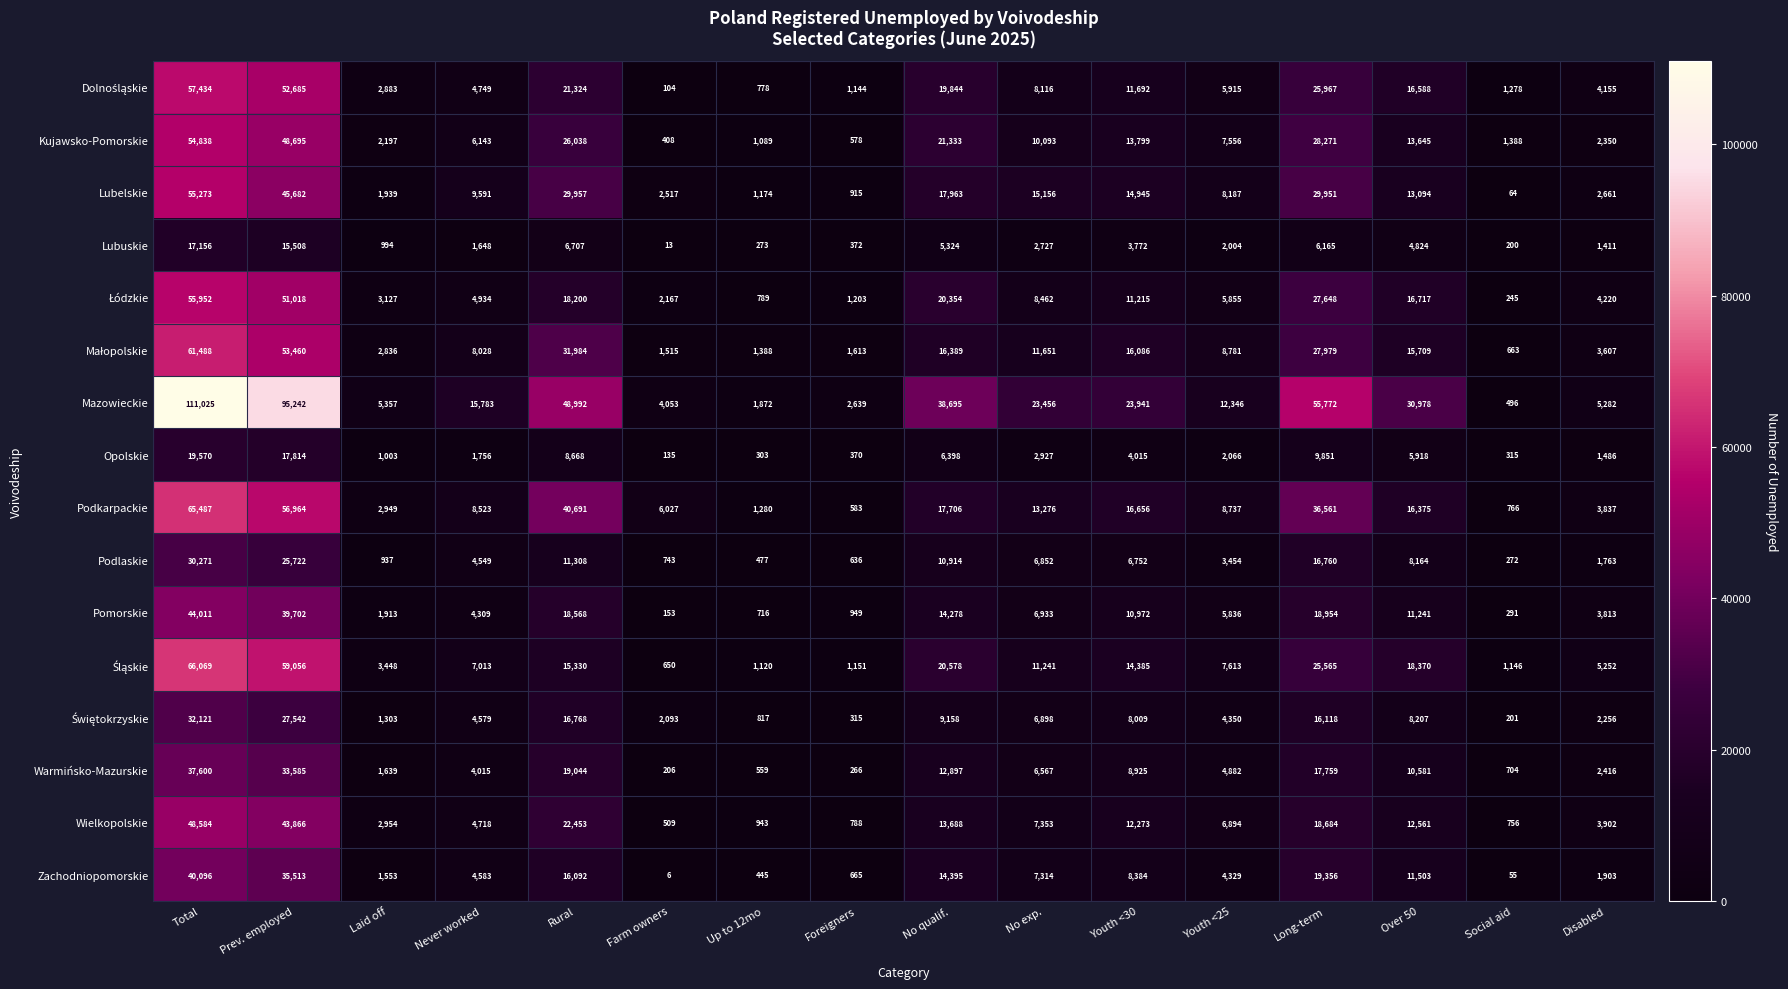

What is the sum of the Zachodniopomorskie values at Social aid and Foreigners?

720